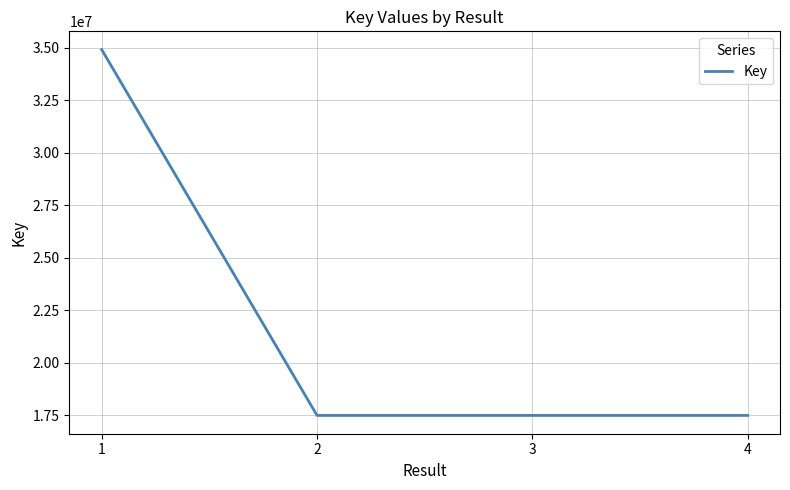

Is it true that the value at 3 is 7173593?

False